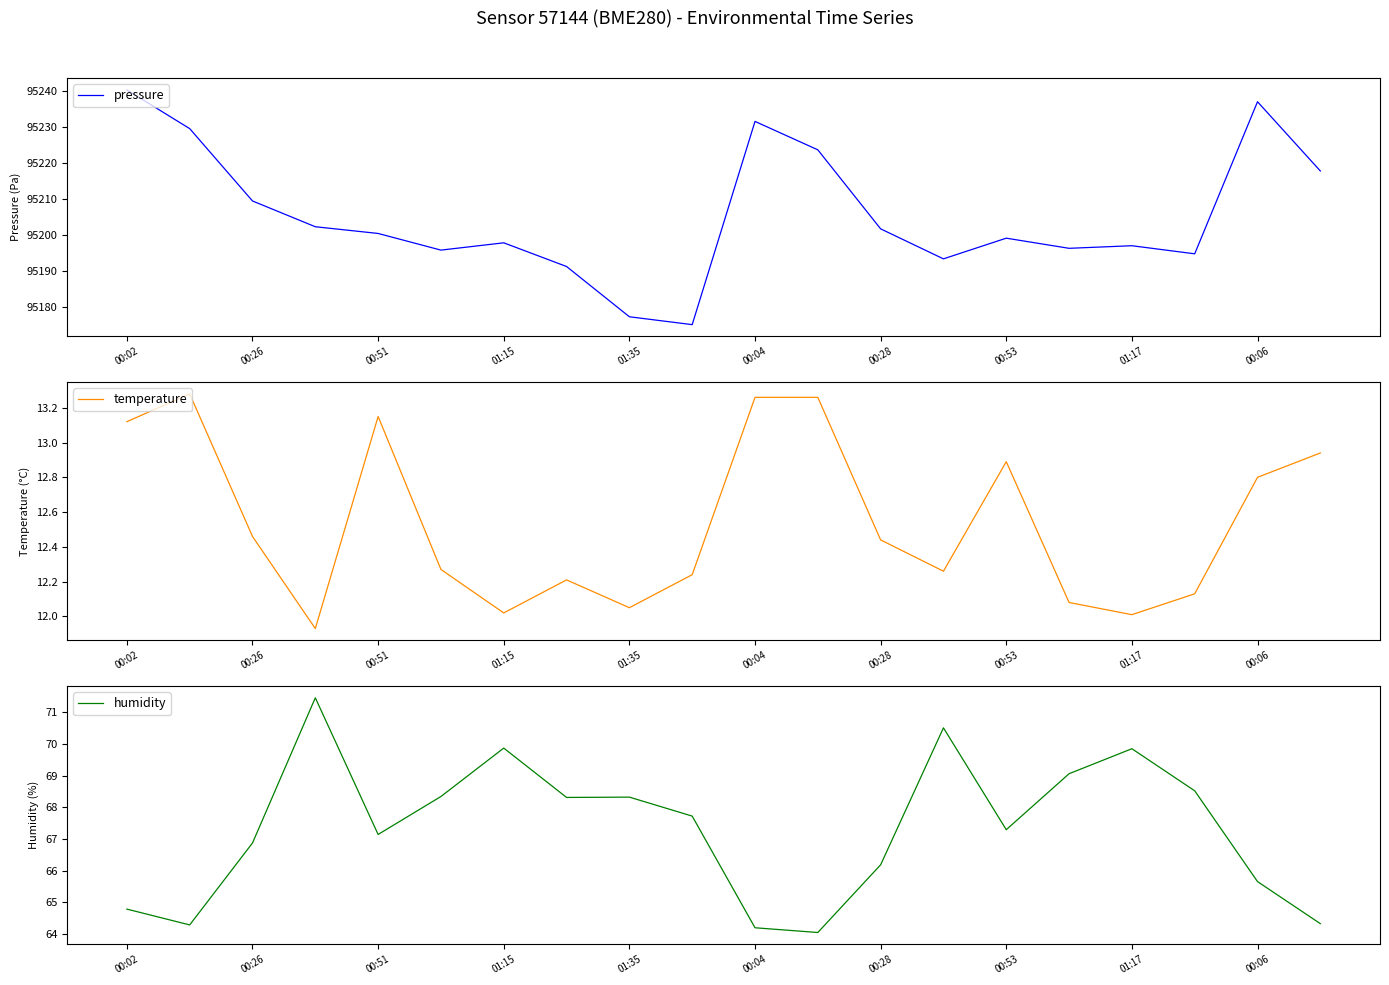

What is the average value of the humidity series?

67.3